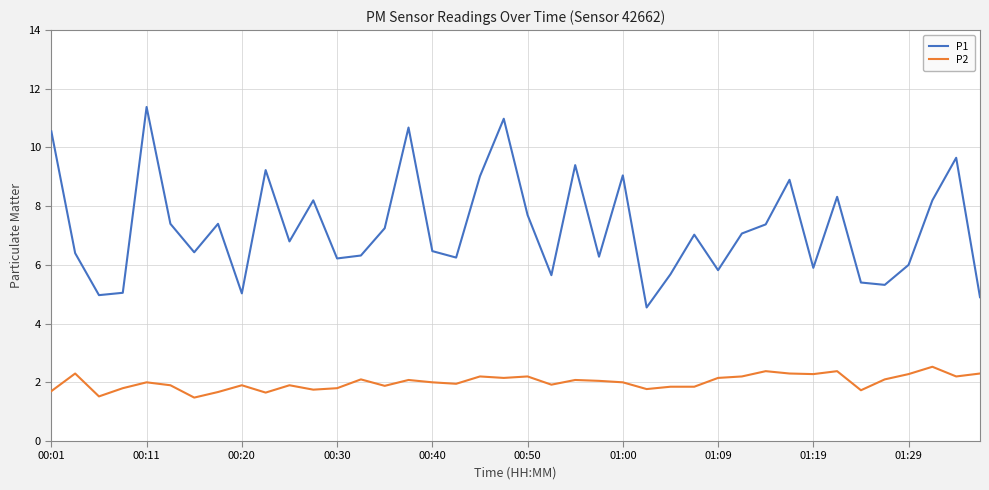

True or false: P2 and P1 cross at least once.

False